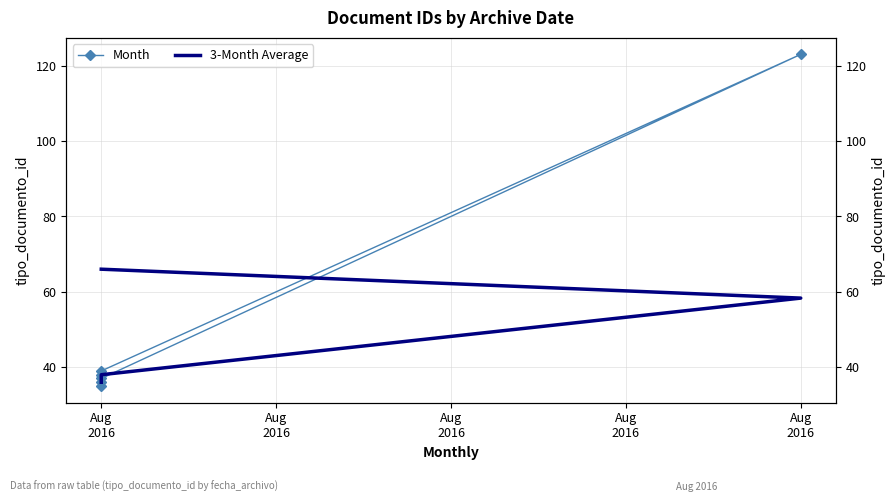

True or false: Month has more than 1 interior local peaks.

True